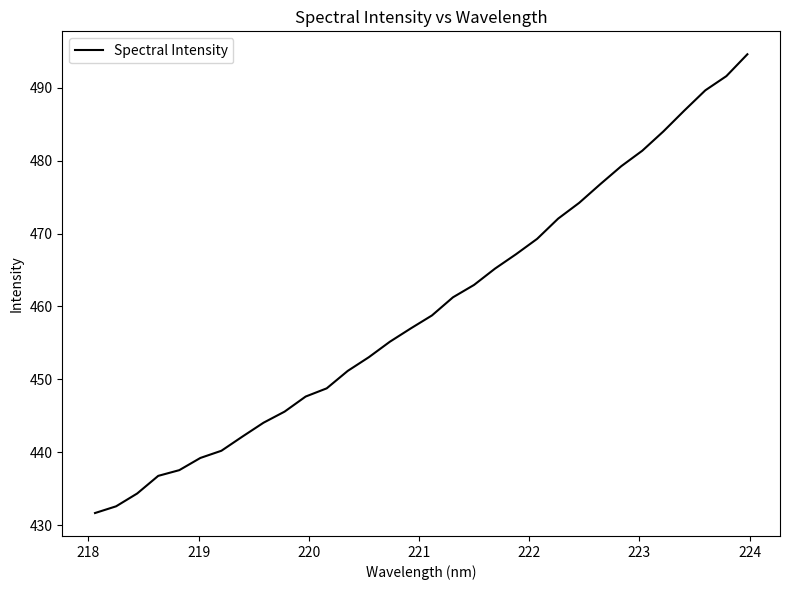

What is the minimum value shown in the chart?

431.6